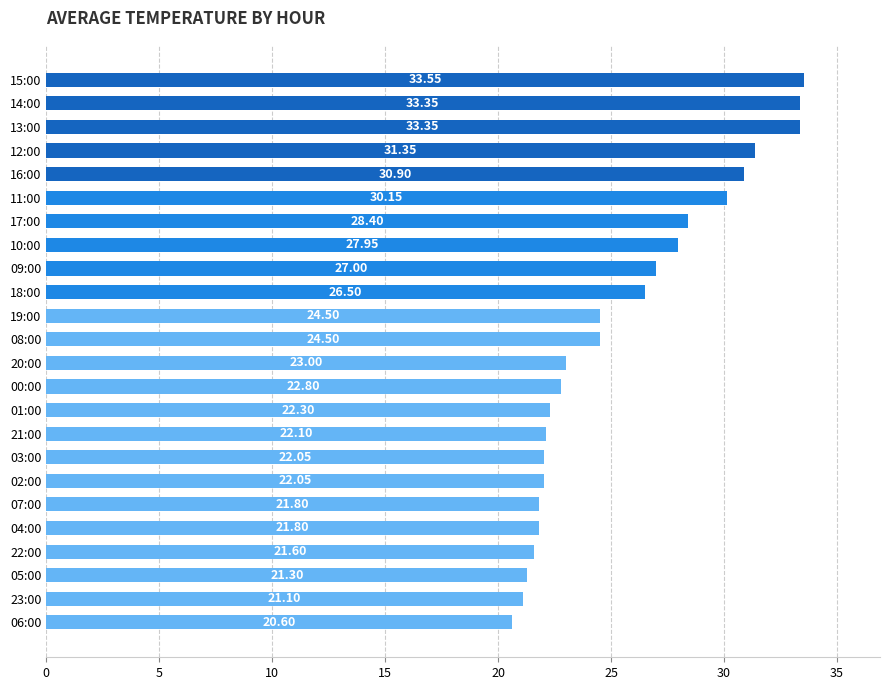

What is the average value?

25.6